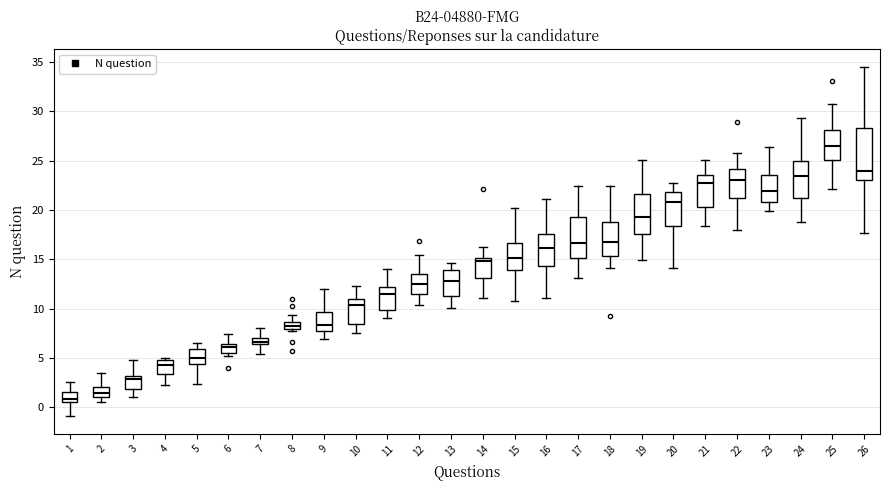

Which box's median line is the highest?

25